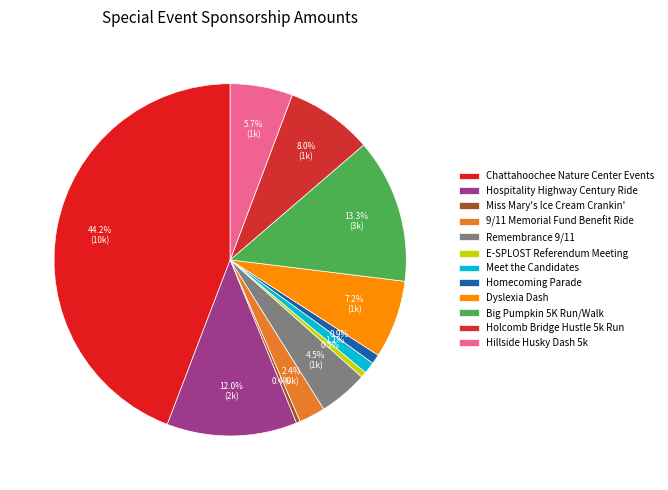

What percentage is the 9/11 Memorial Fund Benefit Ride slice, to the nearest percent?

2%